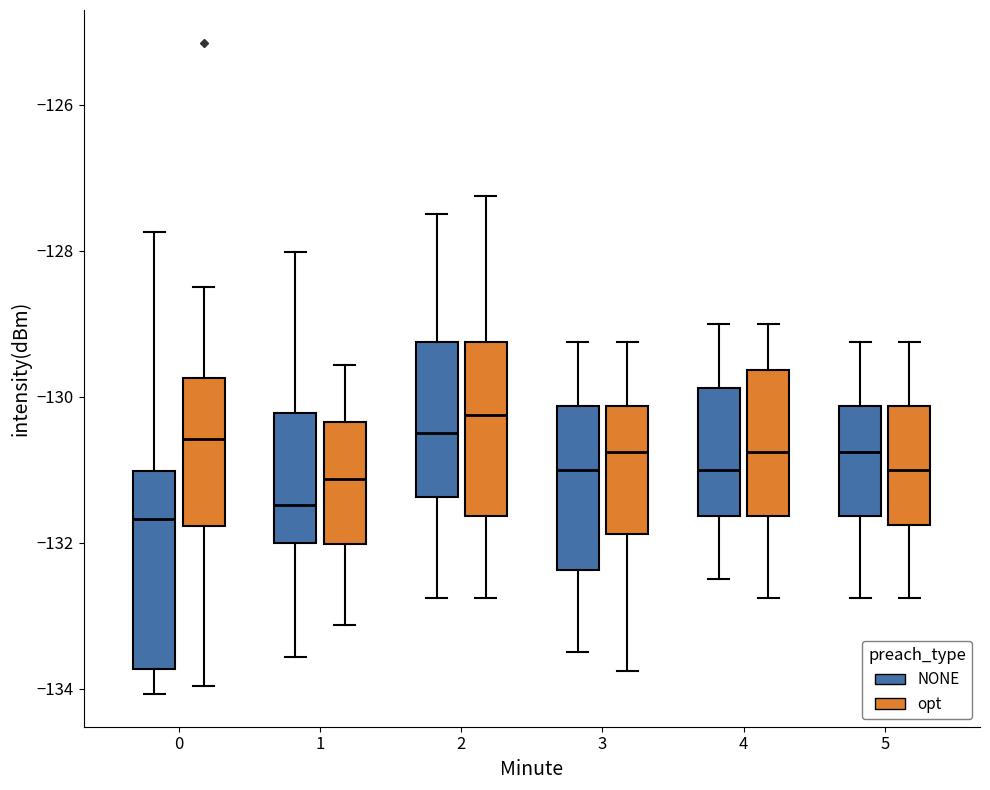

Reading left to right, transcribe this box plot: for each box, give where its median line is, the range the box spans, and where its two whiskers end, as read against the y-axis. The values are not printed on the chart, so give them approximately, as read against the axis.

0 (NONE): median -131.6, box -133.8 to -131.0, whiskers -134.0 to -127.8
0 (opt): median -130.6, box -131.8 to -129.8, whiskers -134.0 to -128.6
1 (NONE): median -131.4, box -132.0 to -130.2, whiskers -133.6 to -128.0
1 (opt): median -131.2, box -132.0 to -130.4, whiskers -133.2 to -129.6
2 (NONE): median -130.4, box -131.4 to -129.2, whiskers -132.8 to -127.4
2 (opt): median -130.2, box -131.6 to -129.2, whiskers -132.8 to -127.2
3 (NONE): median -131.0, box -132.4 to -130.2, whiskers -133.4 to -129.2
3 (opt): median -130.8, box -131.8 to -130.2, whiskers -133.8 to -129.2
4 (NONE): median -131.0, box -131.6 to -129.8, whiskers -132.4 to -129.0
4 (opt): median -130.8, box -131.6 to -129.6, whiskers -132.8 to -129.0
5 (NONE): median -130.8, box -131.6 to -130.2, whiskers -132.8 to -129.2
5 (opt): median -131.0, box -131.8 to -130.2, whiskers -132.8 to -129.2